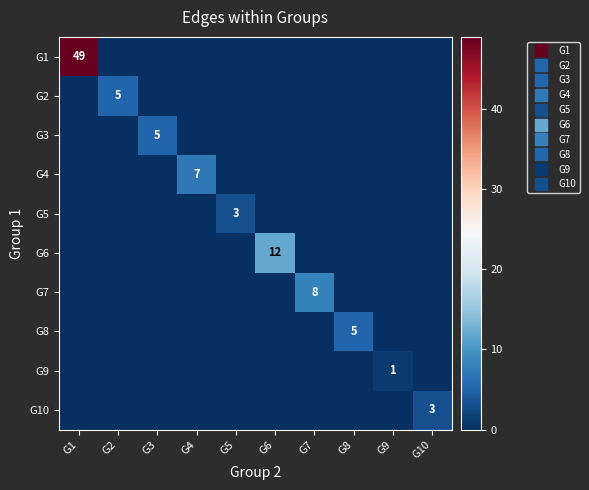

How many values in G5 are above zero?

1